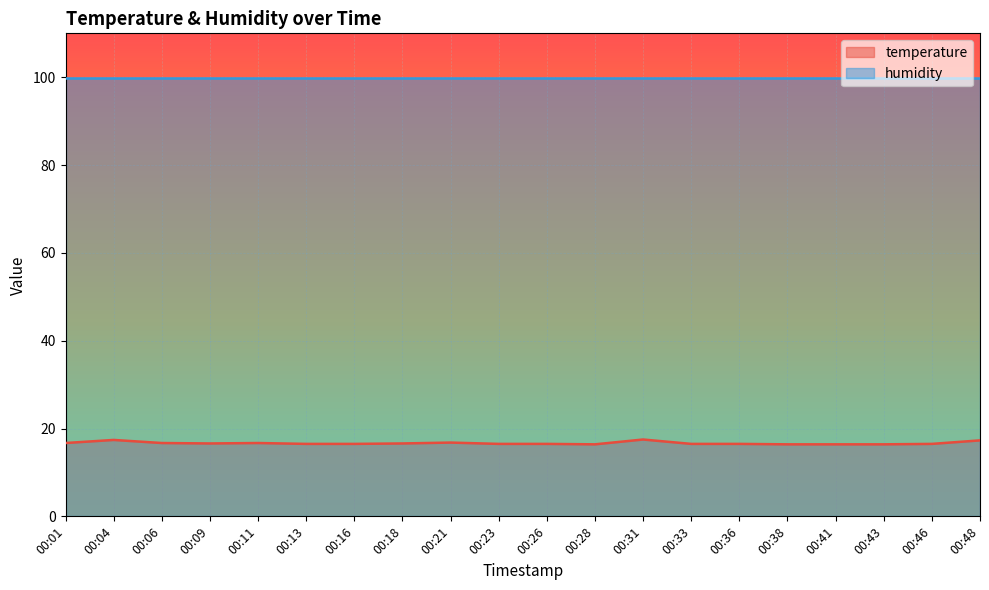

True or false: the data shows 5.4 at 00:28.

False